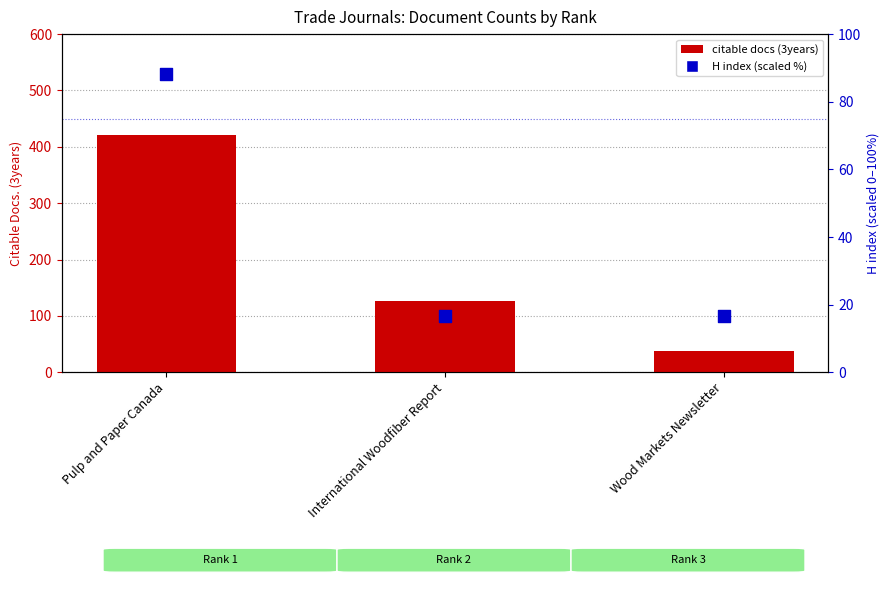

Which series has the widest spread of Y values?

citable docs (3years)